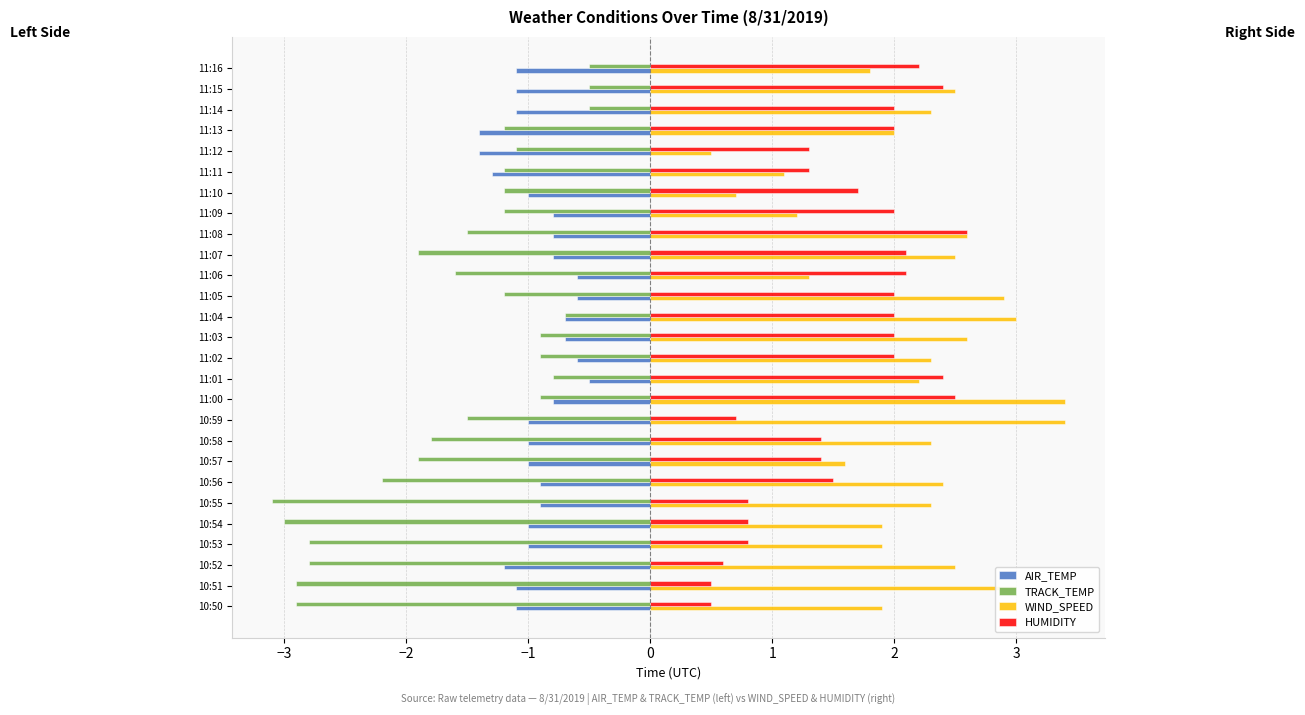

At which category is the sum across all series the highest?

11:00